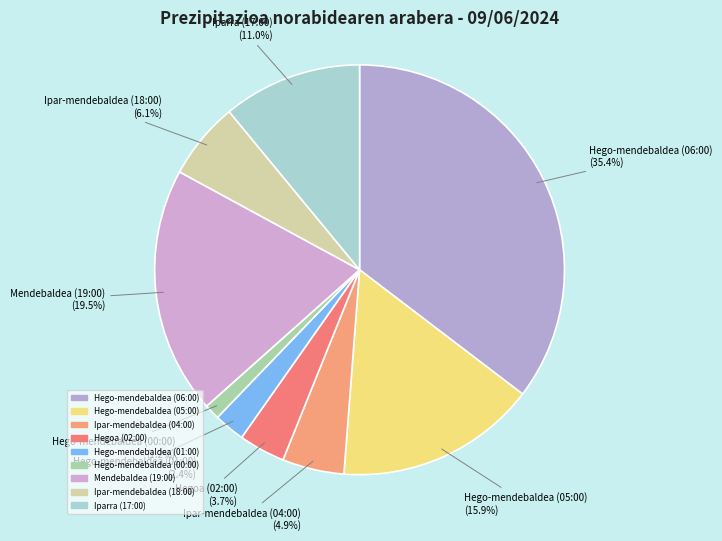

How many slices are in this pie chart?

9